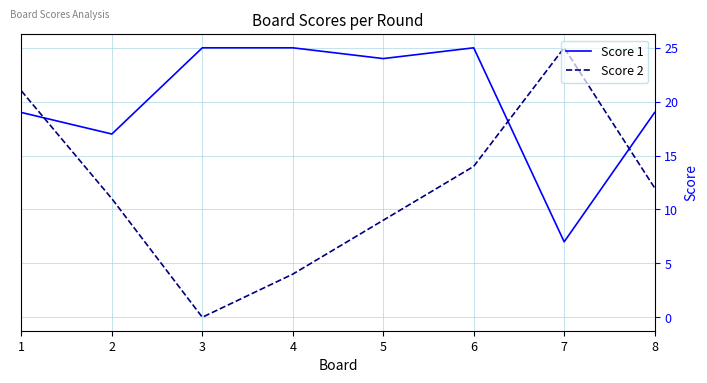

At which label does Score 2 first exceed 12?

1